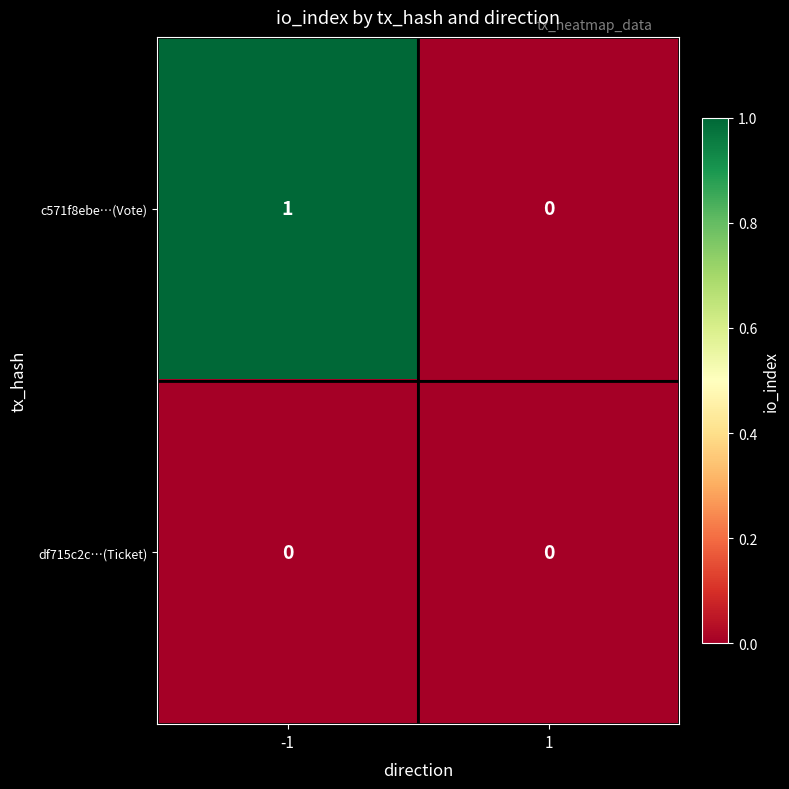

List the series in order of their overall mean, lowest first.

df715c2c…(Ticket), c571f8ebe…(Vote)